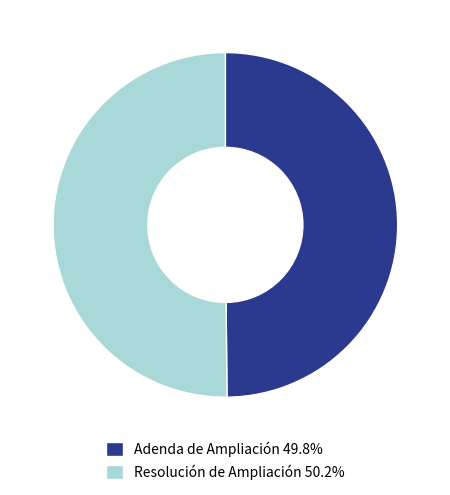

Is the sum of Adenda de Ampliación 49.8% and Resolución de Ampliación 50.2% greater than half?

Yes